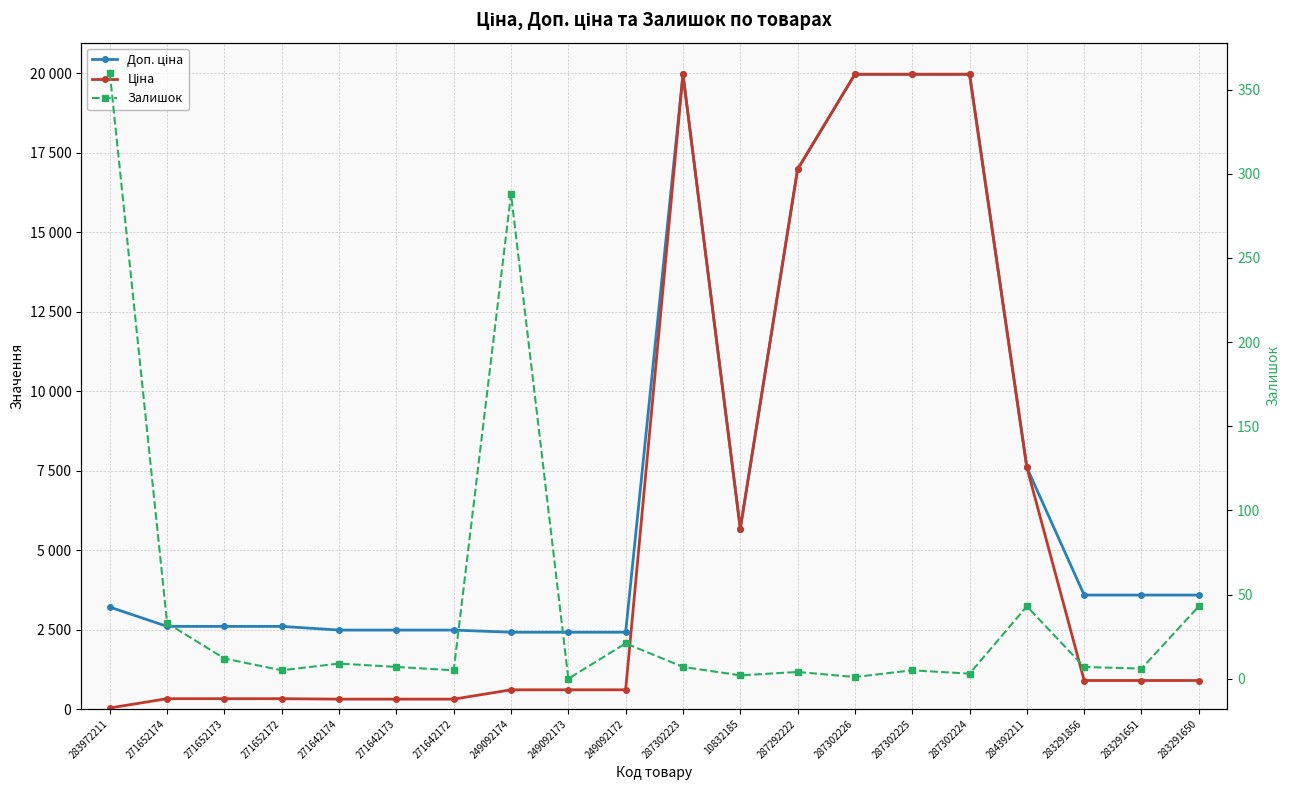

Does the chart display data point markers on the line(s)?

Yes